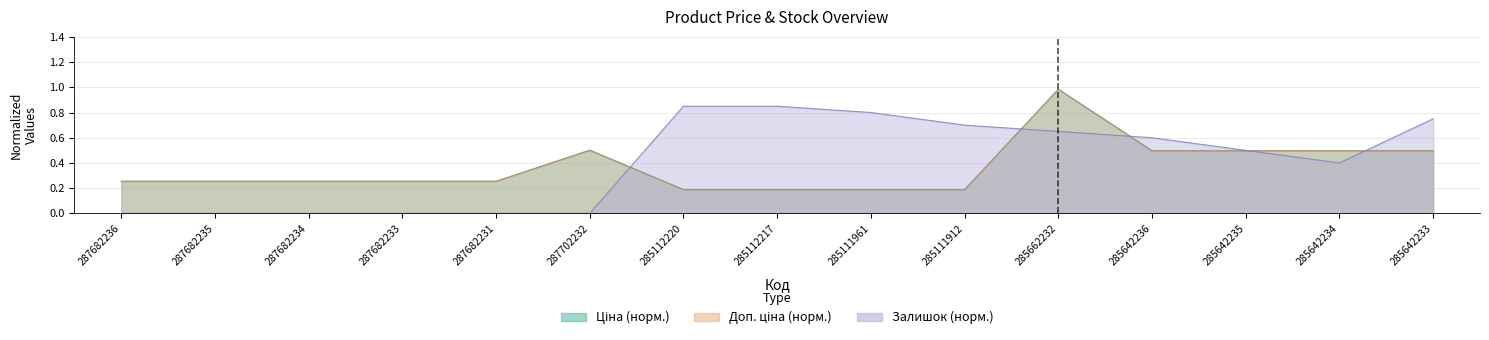

What is the label of the 13th point from the left?

285642235